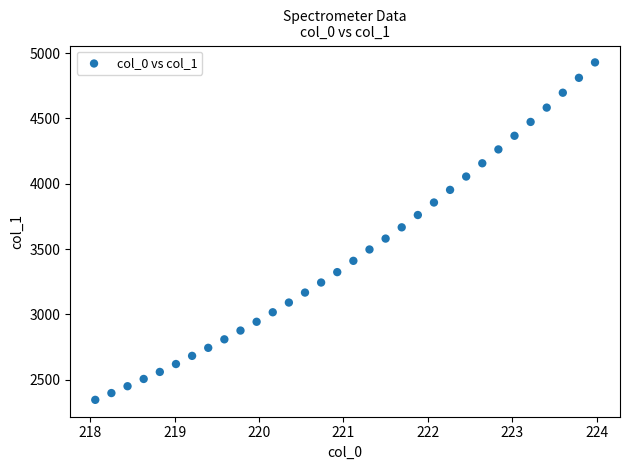

What is the range of X values (max minus min)?

5.9